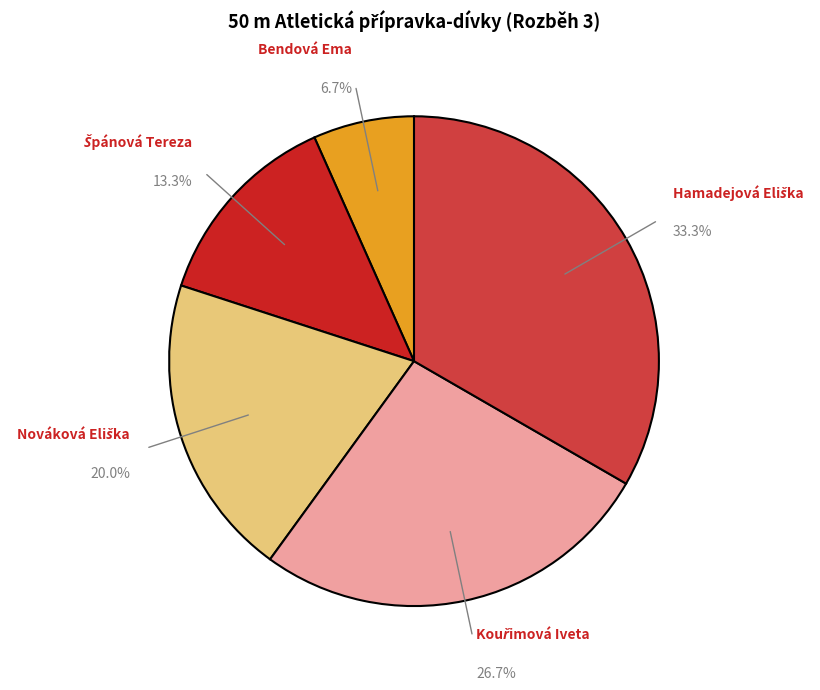

Which slice is the smallest?

Bendová Ema